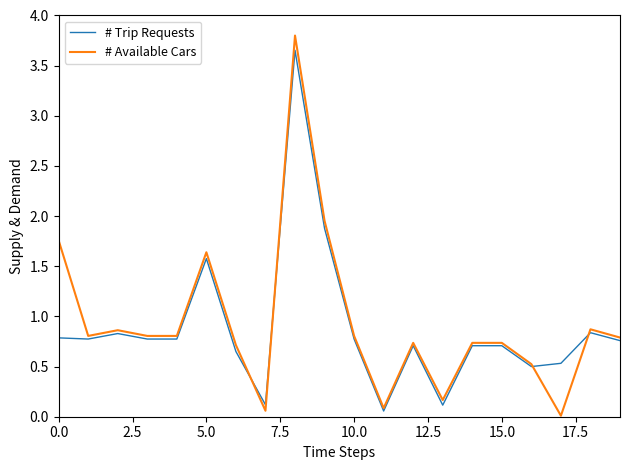

Which series has the largest range (max minus min)?

# Available Cars